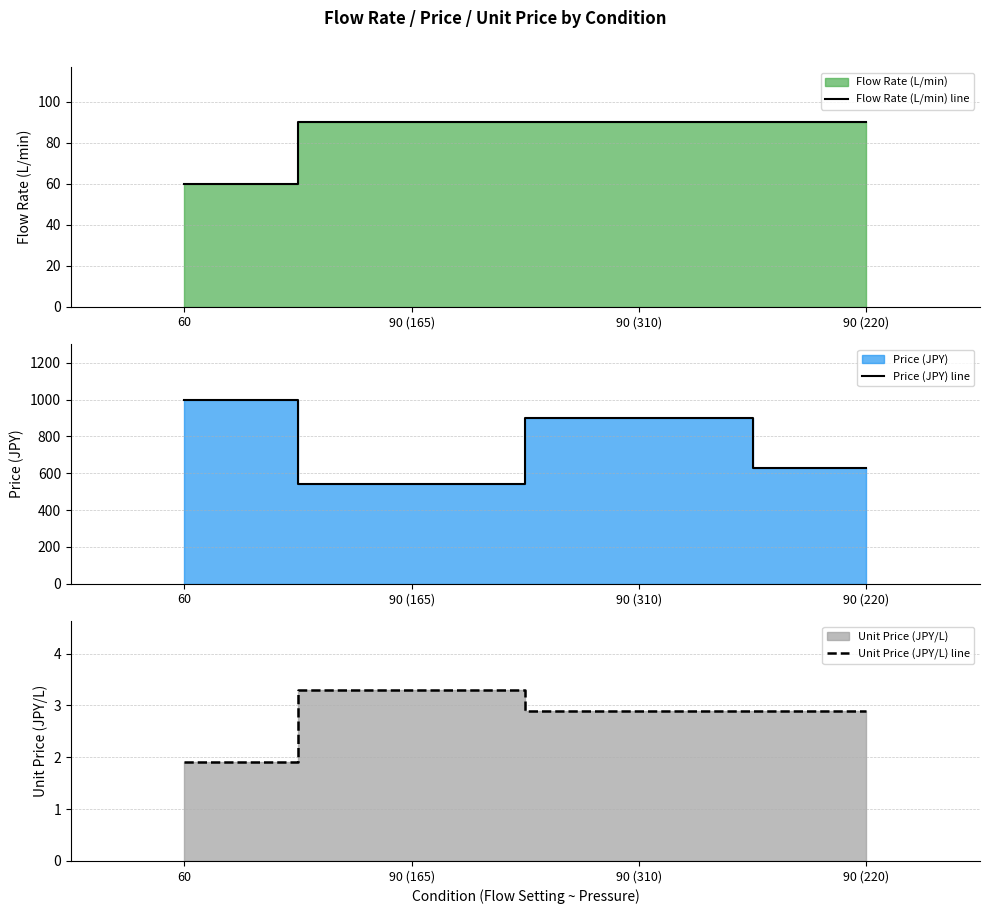

What are all the series names shown in the legend?

Flow Rate (L/min) line, Price (JPY) line, Unit Price (JPY/L) line